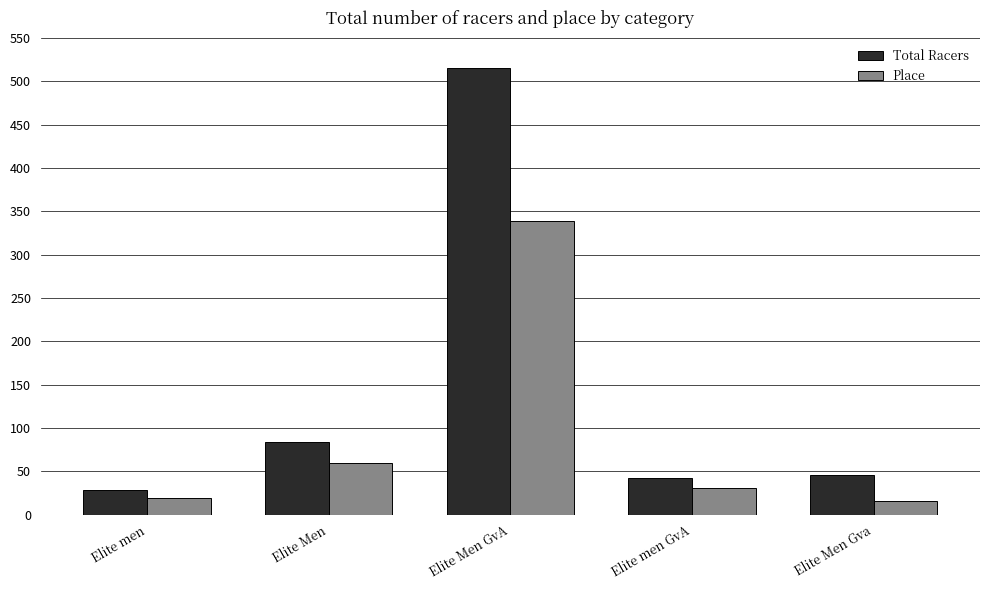

What is the maximum value for Place?

339